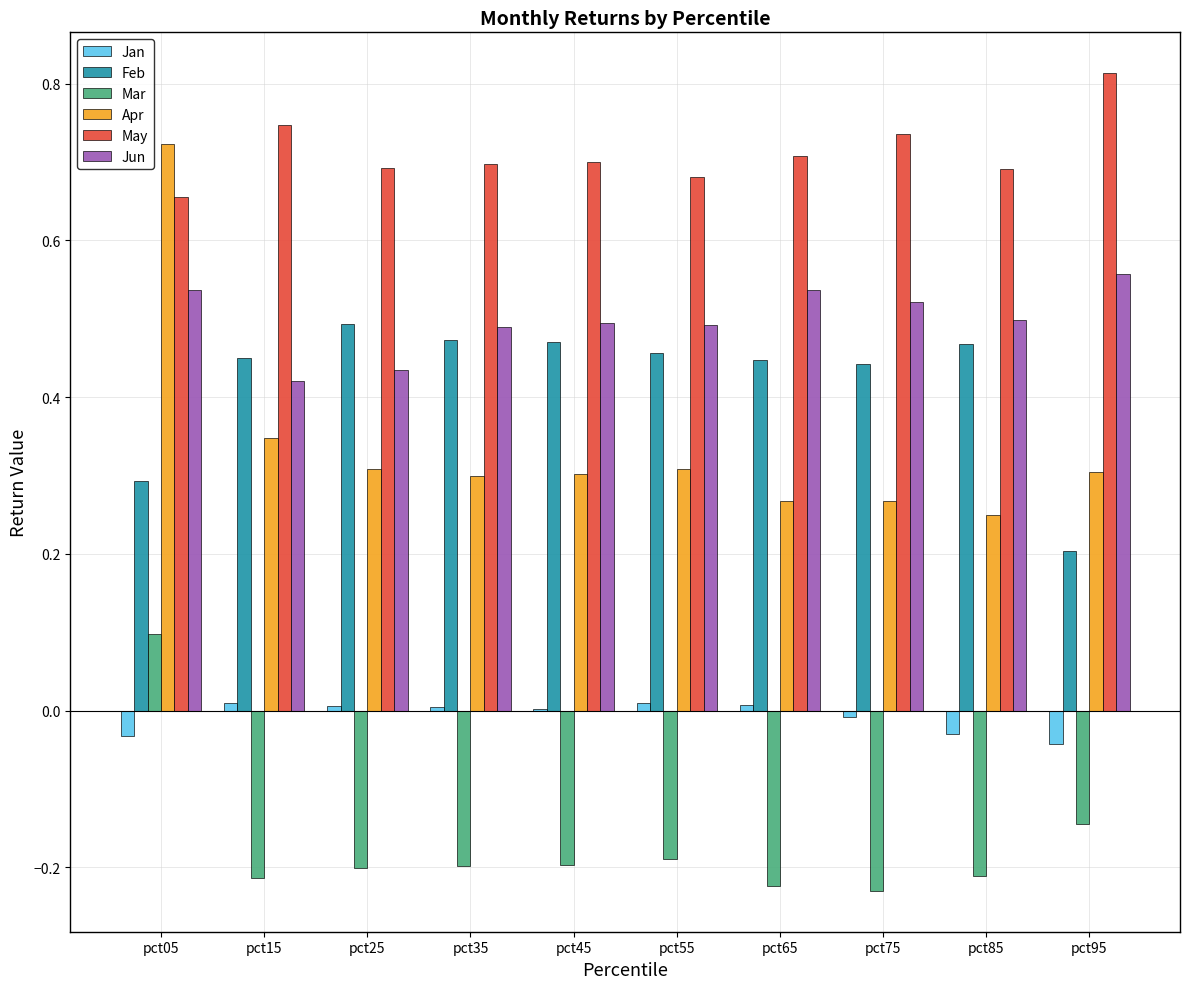

What is the total value across all series at pct55?

1.8